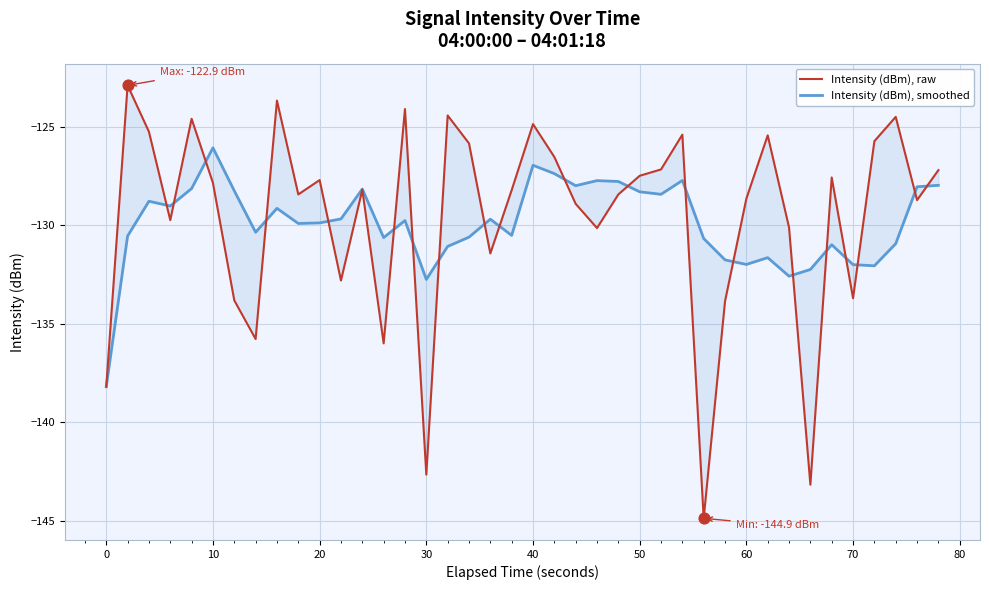

What are all the series names shown in the legend?

Intensity (dBm), raw, Intensity (dBm), smoothed